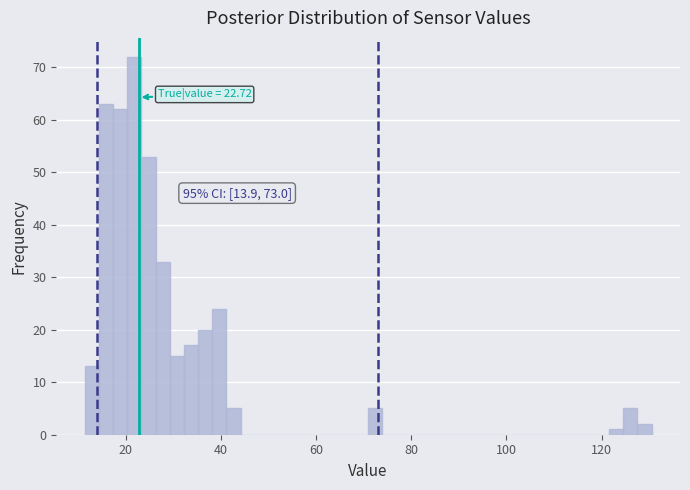

Around what value on the x-axis is the tallest bar? Give the approximate position of its centre, as read against the axis.

22